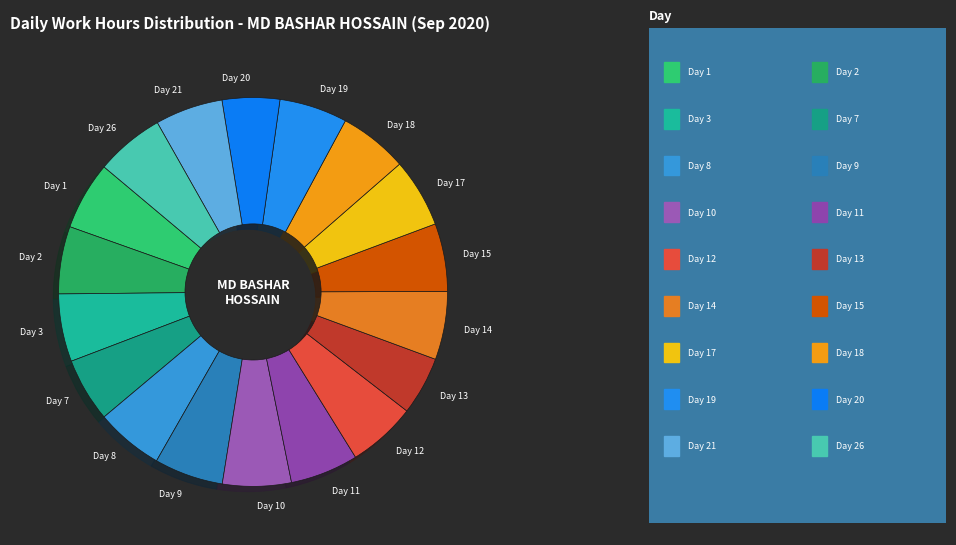

Count the number of slices in the pie.

18